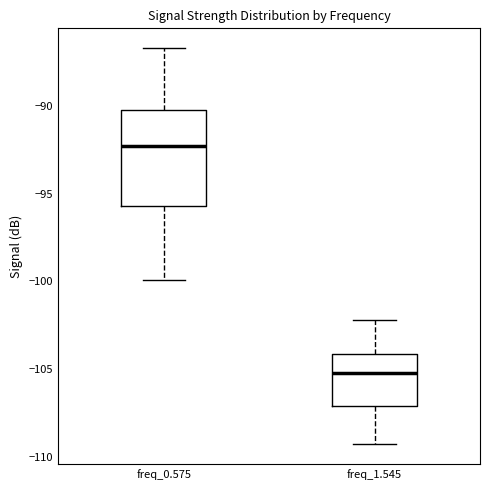

Reading left to right, transcribe this box plot: for each box, give where its median line is, the range the box spans, and where its two whiskers end, as read against the y-axis. The values are not printed on the chart, so give them approximately, as read against the axis.

freq_0.575: median -92.5, box -95.5 to -90.0, whiskers -100.0 to -86.5
freq_1.545: median -105.0, box -107.0 to -104.0, whiskers -109.5 to -102.0